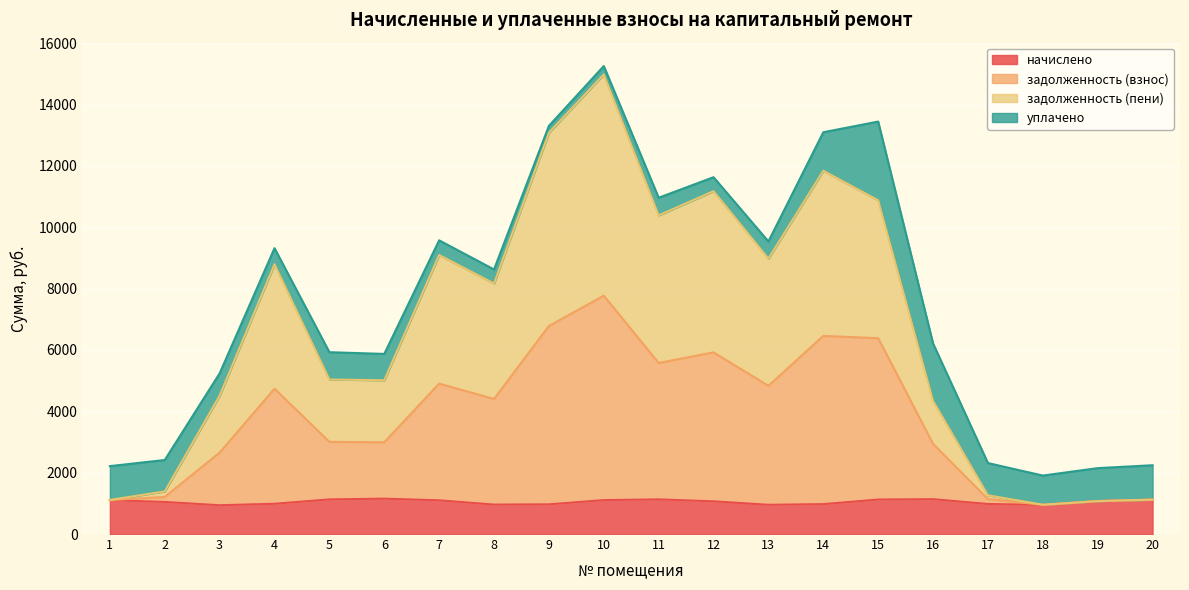

How many lines are shown in the chart?

4